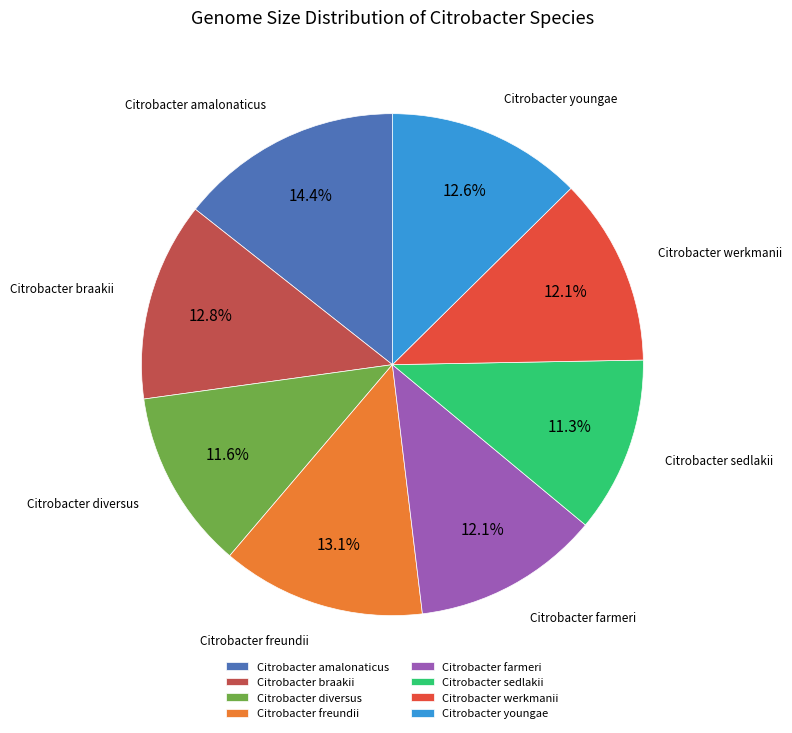

Between Citrobacter amalonaticus and Citrobacter diversus, which is larger?

Citrobacter amalonaticus